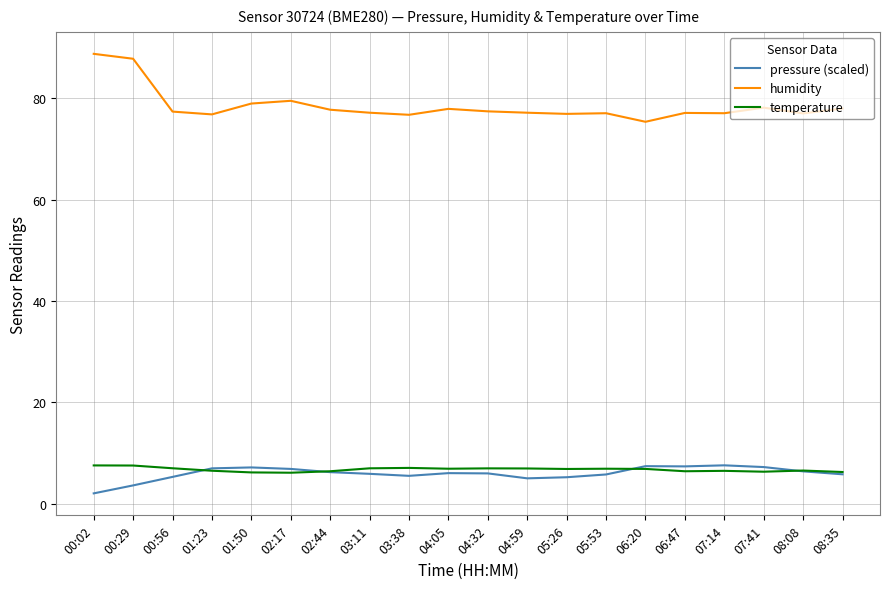

The humidity series shows 30.4 at 05:53. True or false?

False